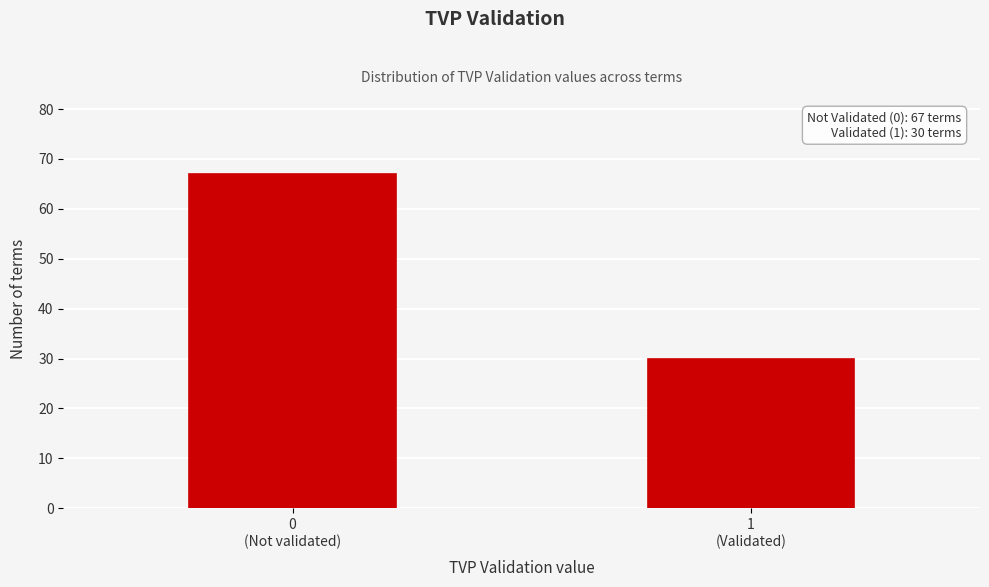

Reading right to left, list all the values displayed in this chart.

30	67